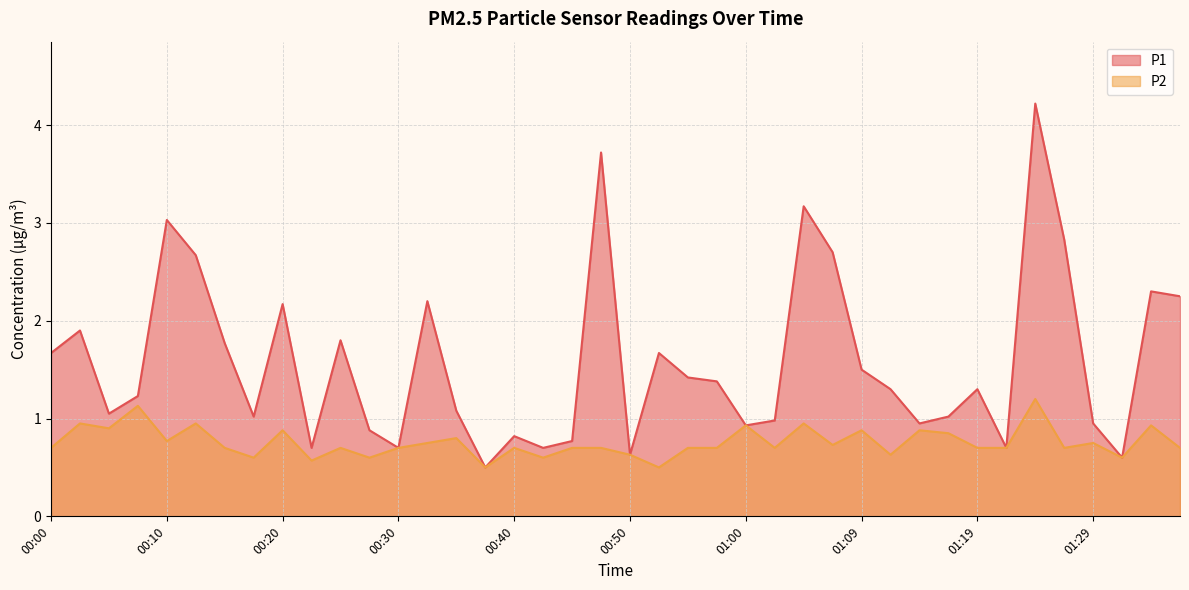

Reading right to left, list all the values displayed in this chart.

P1: 01:37=2.2	01:34=2.3	01:32=0.6	01:29=0.9	01:27=2.8	01:24=4.2	01:22=0.7	01:19=1.3	01:17=1.0	01:14=0.9	01:12=1.3	01:09=1.5	01:07=2.7	01:05=3.2	01:02=1.0	01:00=0.9	00:57=1.4	00:55=1.4	00:52=1.7	00:50=0.6	00:47=3.7	00:45=0.8	00:42=0.7	00:40=0.8	00:37=0.5	00:35=1.1	00:32=2.2	00:30=0.7	00:27=0.9	00:25=1.8	00:23=0.7	00:20=2.2	00:18=1.0	00:15=1.8	00:13=2.7	00:10=3.0	00:08=1.2	00:05=1.1	00:03=1.9	00:00=1.7
P2: 01:37=0.7	01:34=0.9	01:32=0.6	01:29=0.8	01:27=0.7	01:24=1.2	01:22=0.7	01:19=0.7	01:17=0.8	01:14=0.9	01:12=0.6	01:09=0.9	01:07=0.7	01:05=0.9	01:02=0.7	01:00=0.9	00:57=0.7	00:55=0.7	00:52=0.5	00:50=0.6	00:47=0.7	00:45=0.7	00:42=0.6	00:40=0.7	00:37=0.5	00:35=0.8	00:32=0.8	00:30=0.7	00:27=0.6	00:25=0.7	00:23=0.6	00:20=0.9	00:18=0.6	00:15=0.7	00:13=0.9	00:10=0.8	00:08=1.1	00:05=0.9	00:03=0.9	00:00=0.7